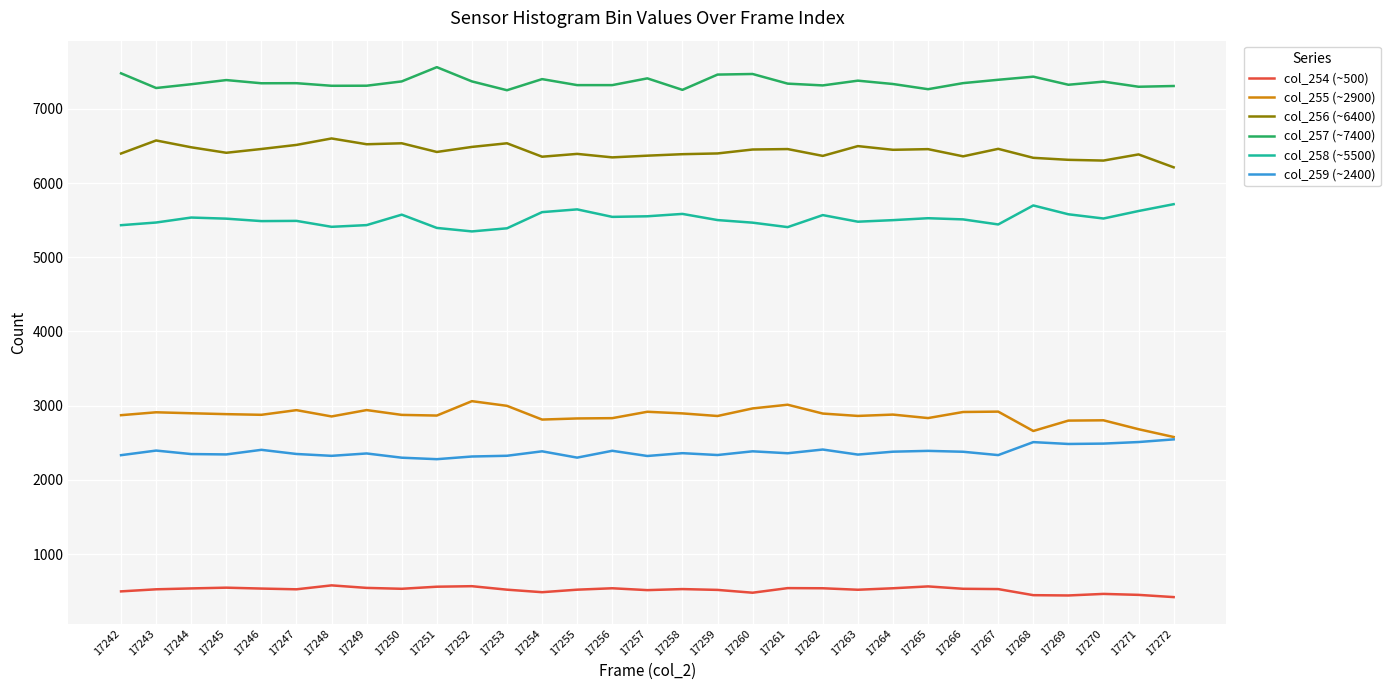

What is the sum of the col_255 (~2900) values at 17260 and 17258?

5859